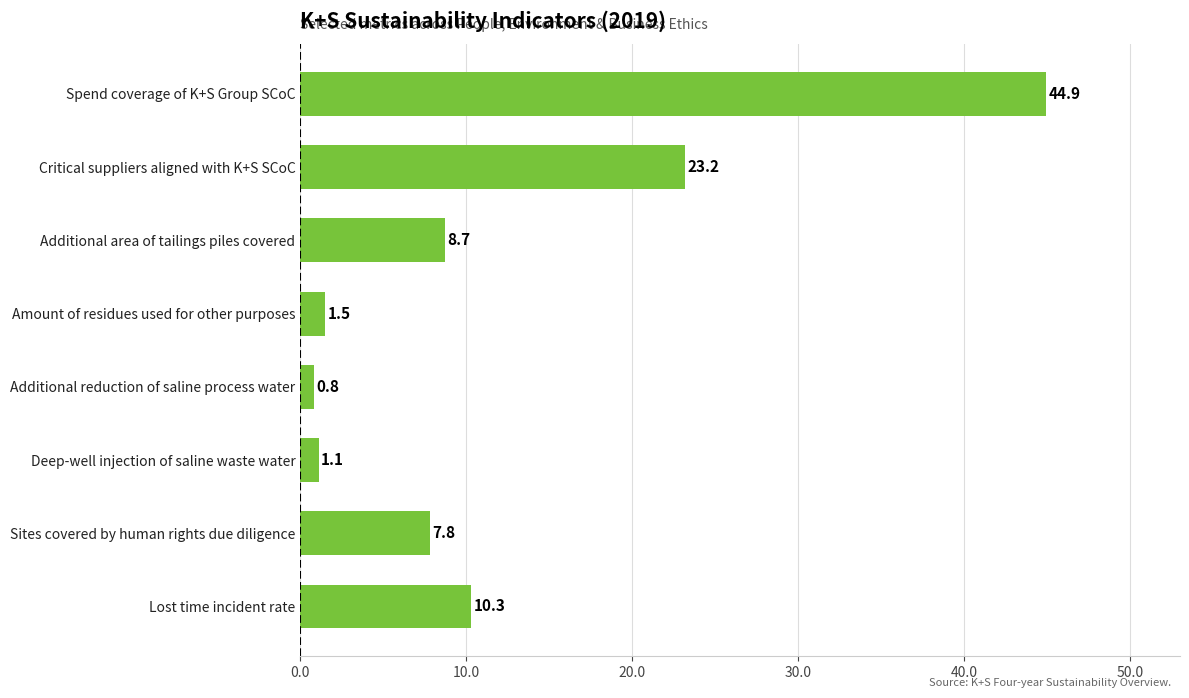

Count the number of values greater than 8.

4